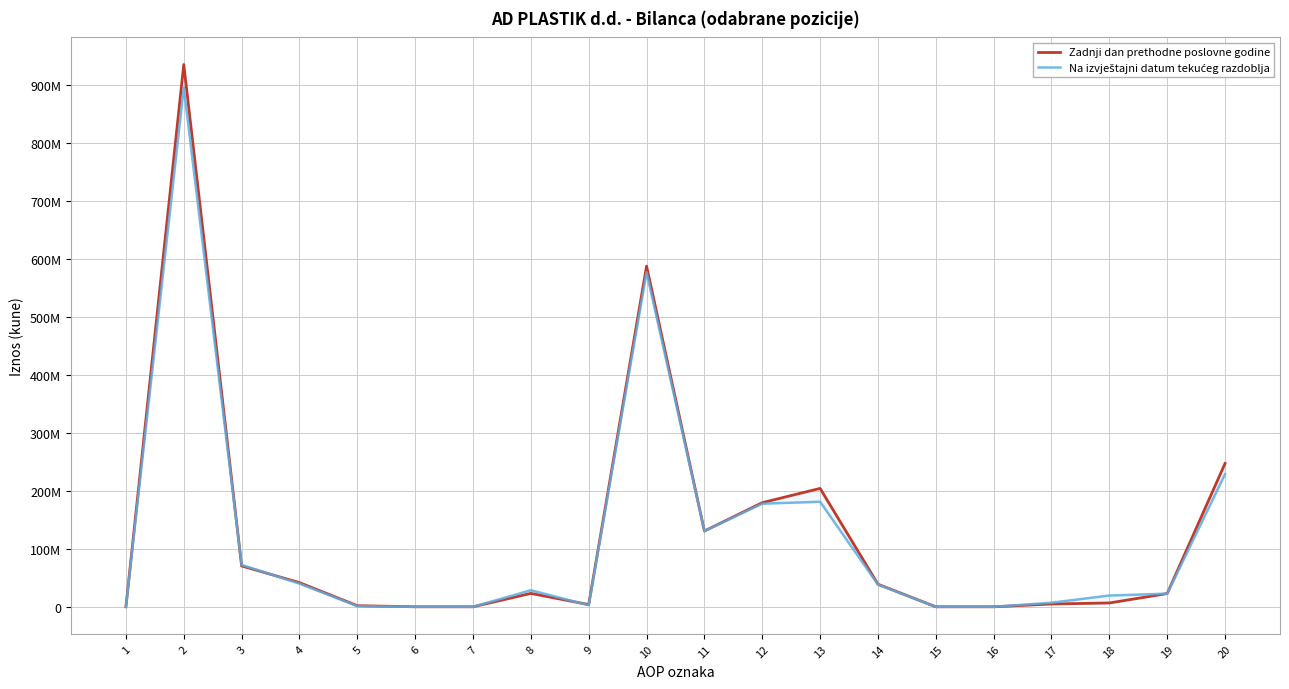

What is the difference between the Zadnji dan prethodne poslovne godine values at 14 and 16?

38910750